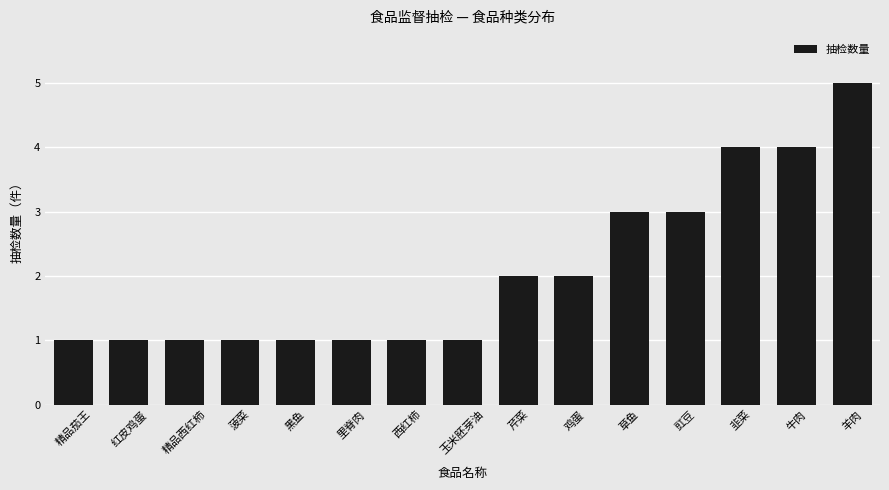

What is the label of the 14th bar from the right?

红皮鸡蛋